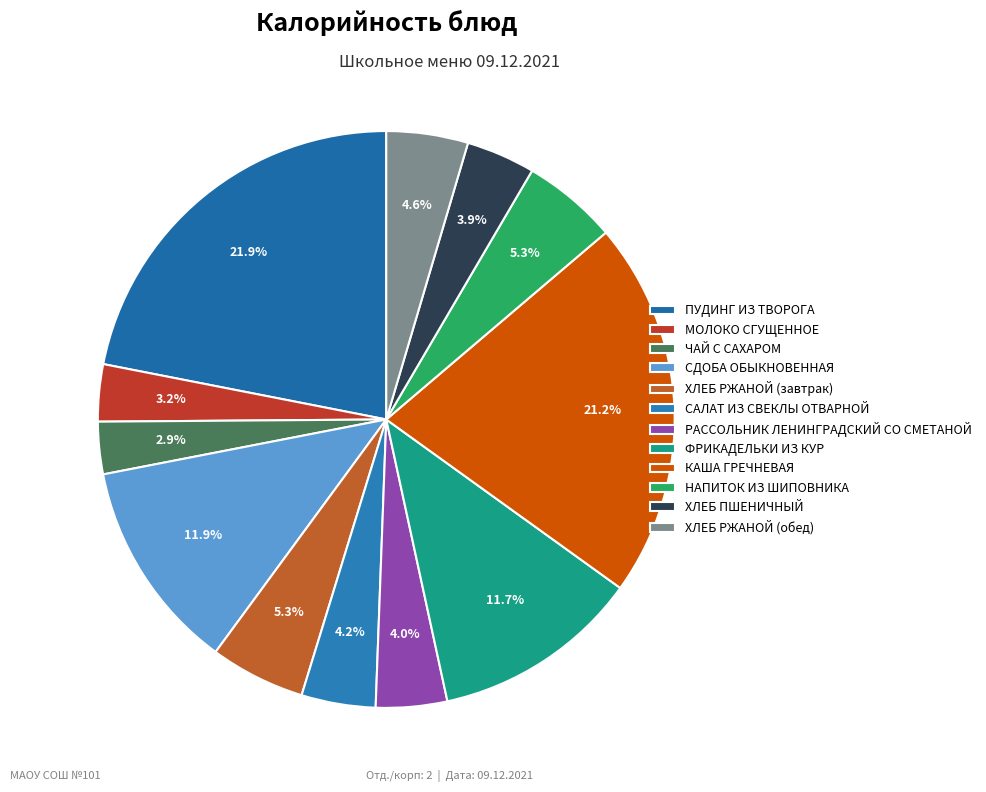

Count the number of slices in the pie.

12